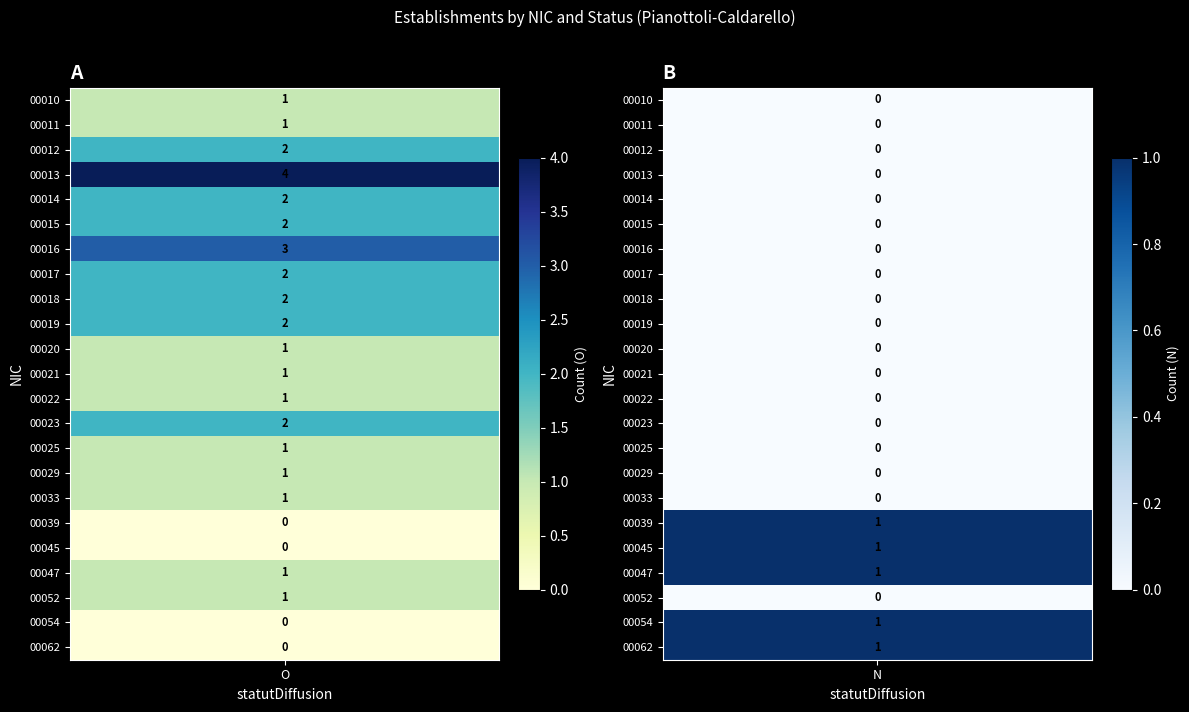

True or false: 00029 has a value of 2 at O.

False